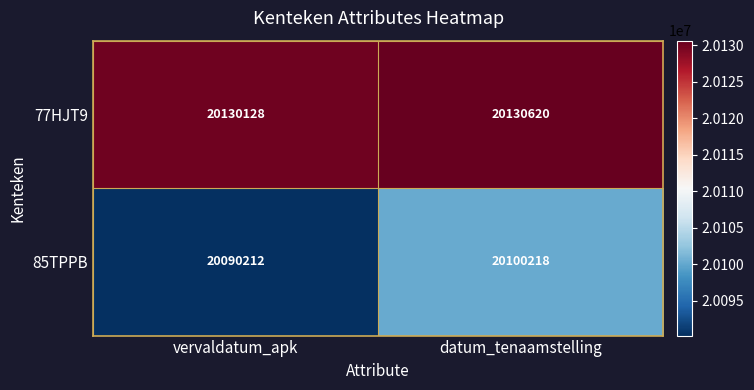

What is the sum of the 85TPPB values at vervaldatum_apk and datum_tenaamstelling?

40190430